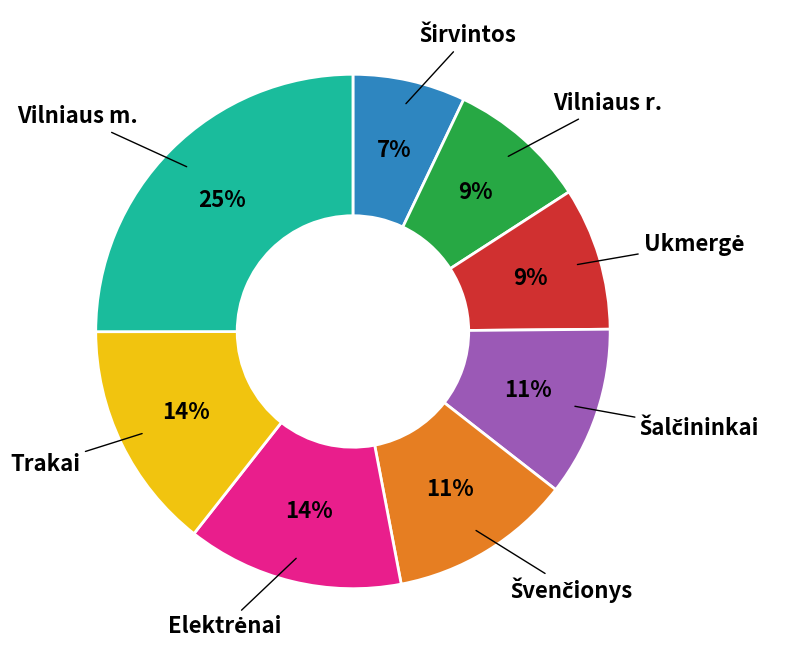

Count the number of slices in the pie.

8